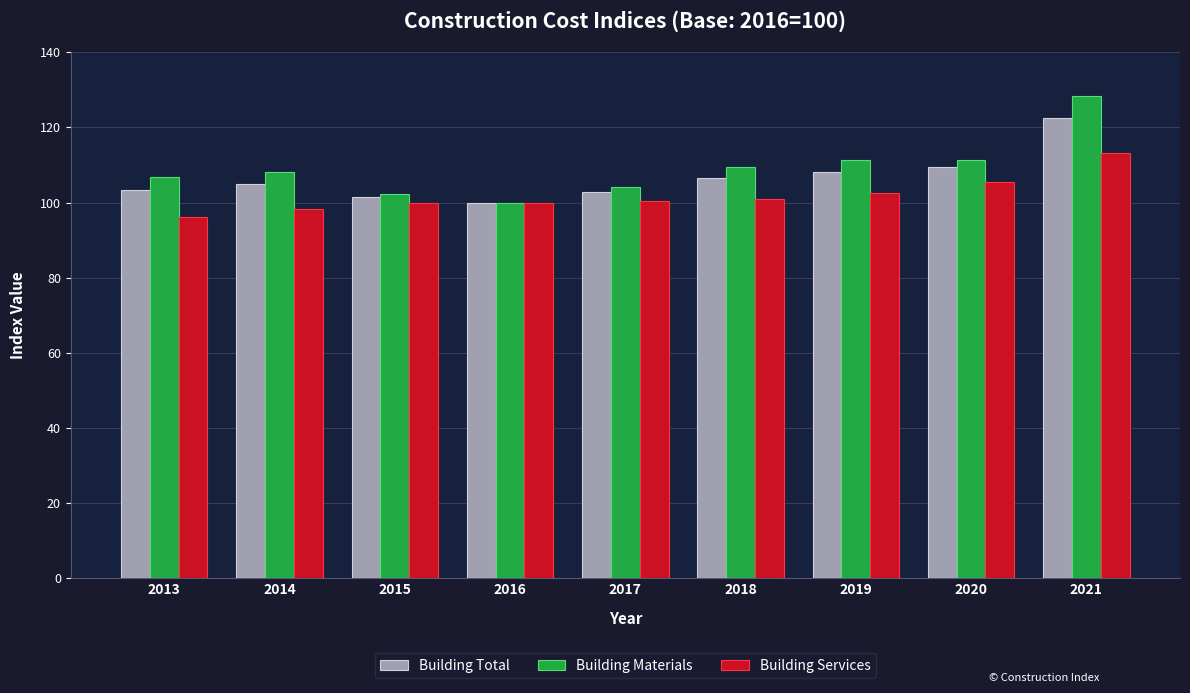

The Building Materials series shows 60.3 at 2016. True or false?

False